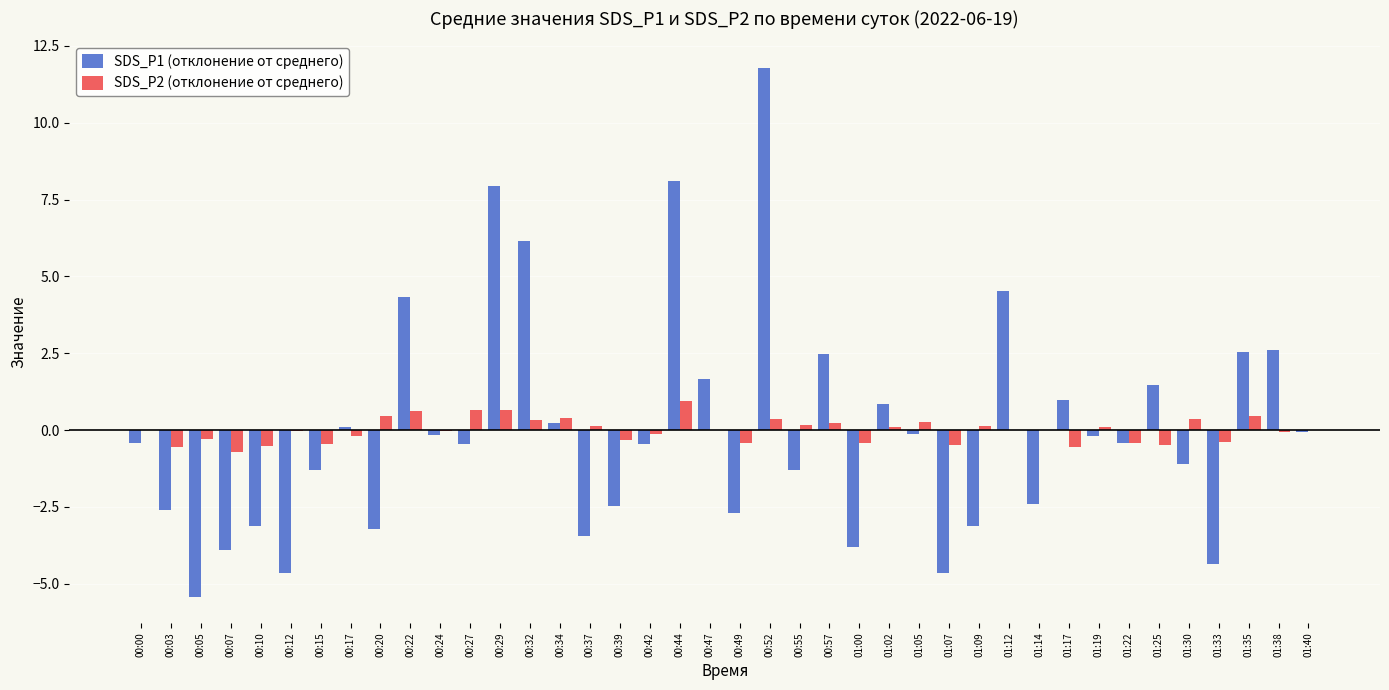

At which label does SDS_P1 (отклонение от среднего) reach its peak?

00:52